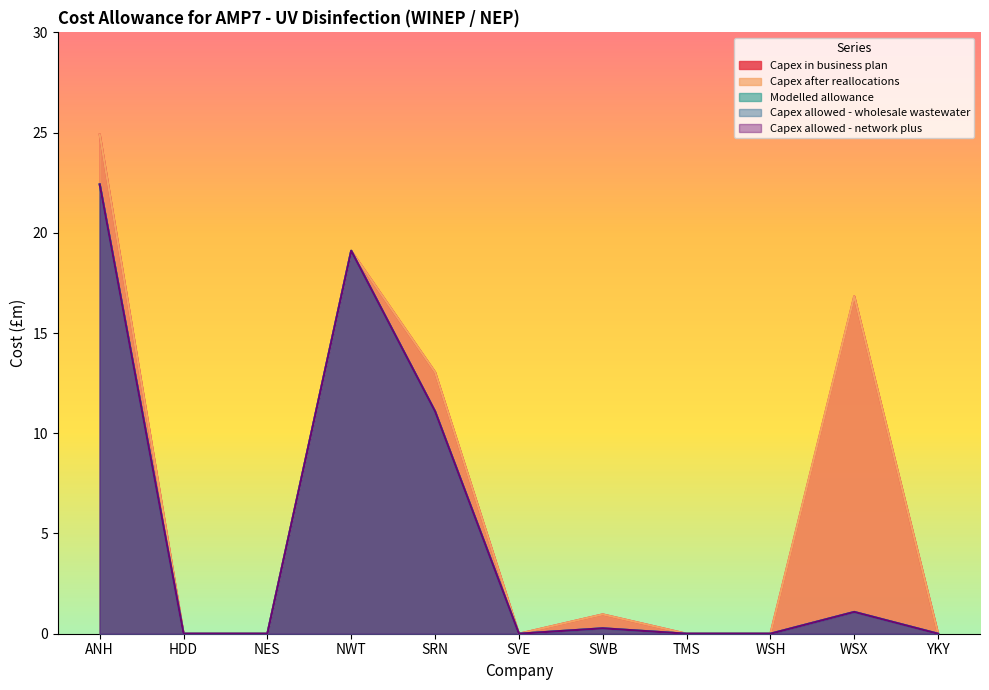

Does the chart display data point markers on the line(s)?

No